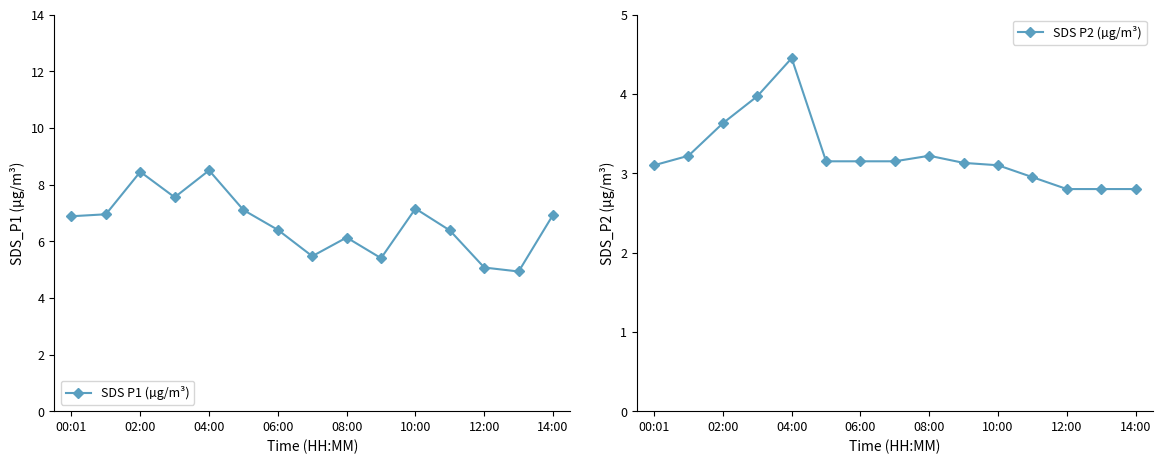

Reading right to left, what are all the values shown in this chart?

SDS P1 (µg/m³): 6.9	4.9	5.1	6.4	7.2	5.4	6.1	5.5	6.4	7.1	8.5	7.5	8.4	7.0	6.9
SDS P2 (µg/m³): 2.8	2.8	2.8	3.0	3.1	3.1	3.2	3.1	3.1	3.1	4.5	4.0	3.6	3.2	3.1